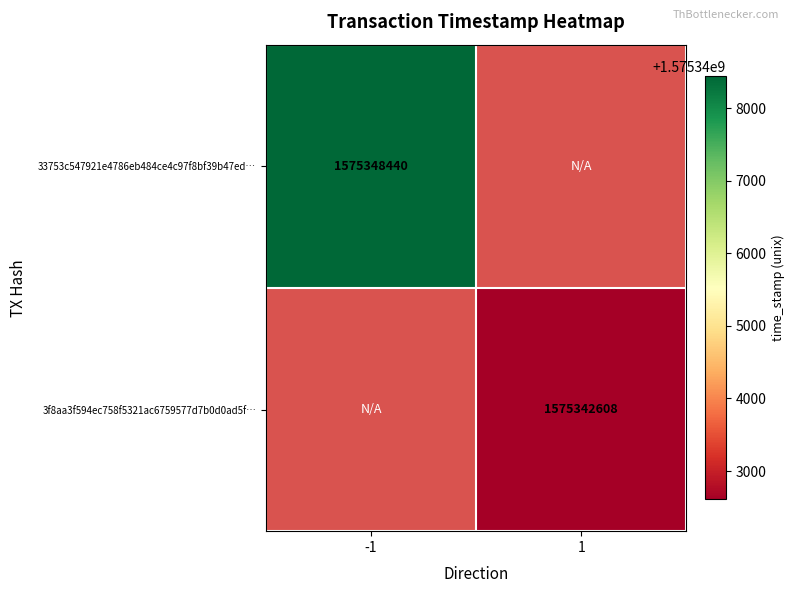

Is it true that 33753c547921e4786eb484ce4c97f8bf39b47ed… equals 597044104 at -1?

False